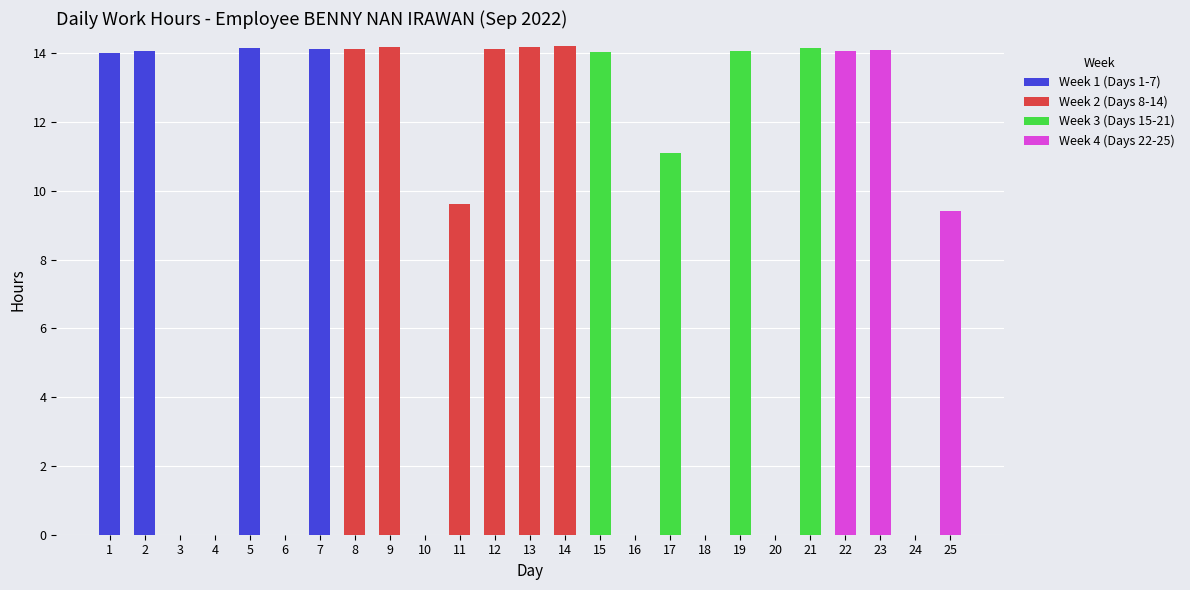

True or false: Week 1 (Days 1-7) has a value of -7.9 at 20.

False